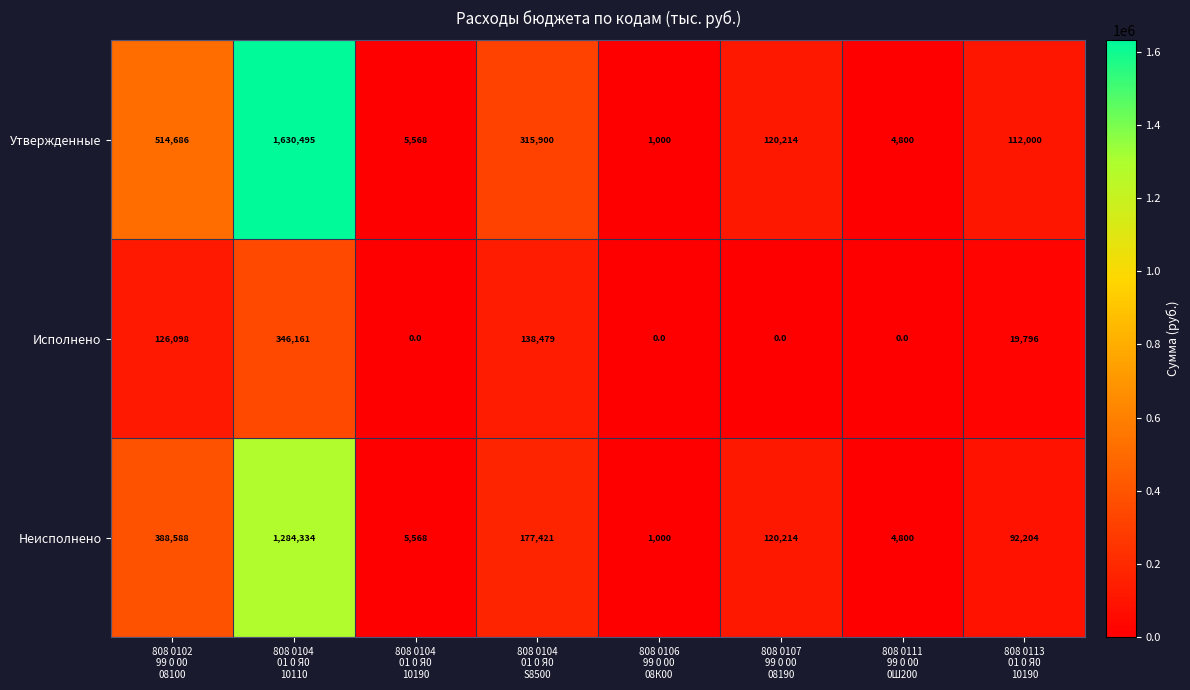

How many distinct data groups are displayed?

3